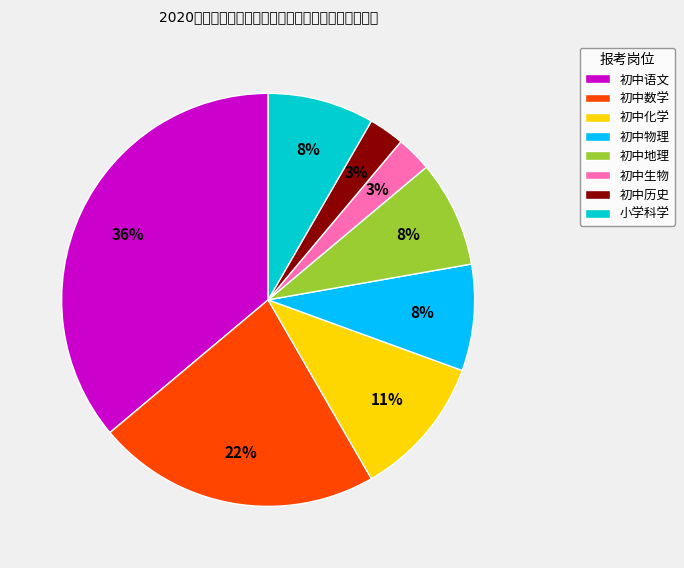

How many segments does this pie chart have?

8